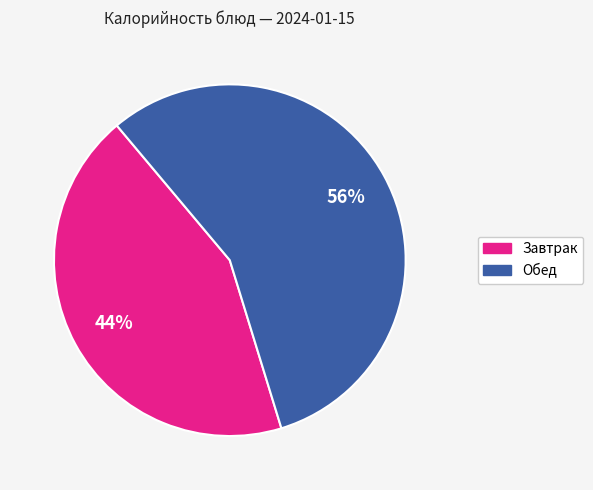

Does any single category account for the majority?

Yes